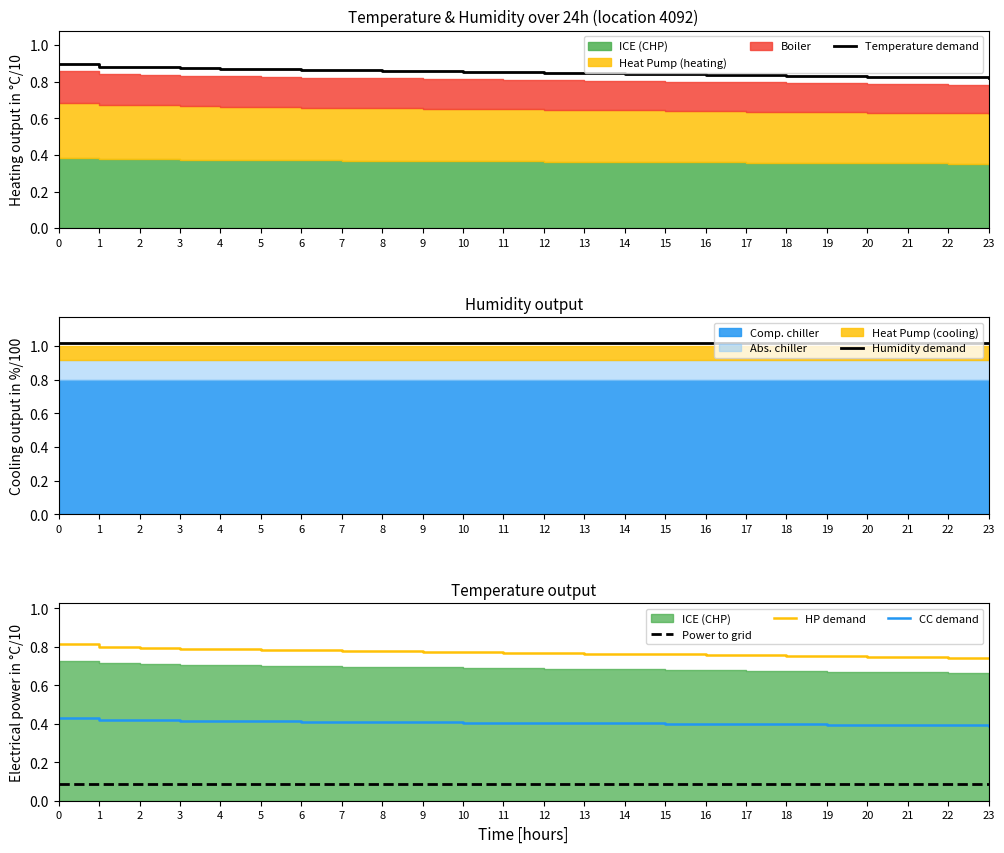

Which series changed the most between 2 and 17?

Temperature demand